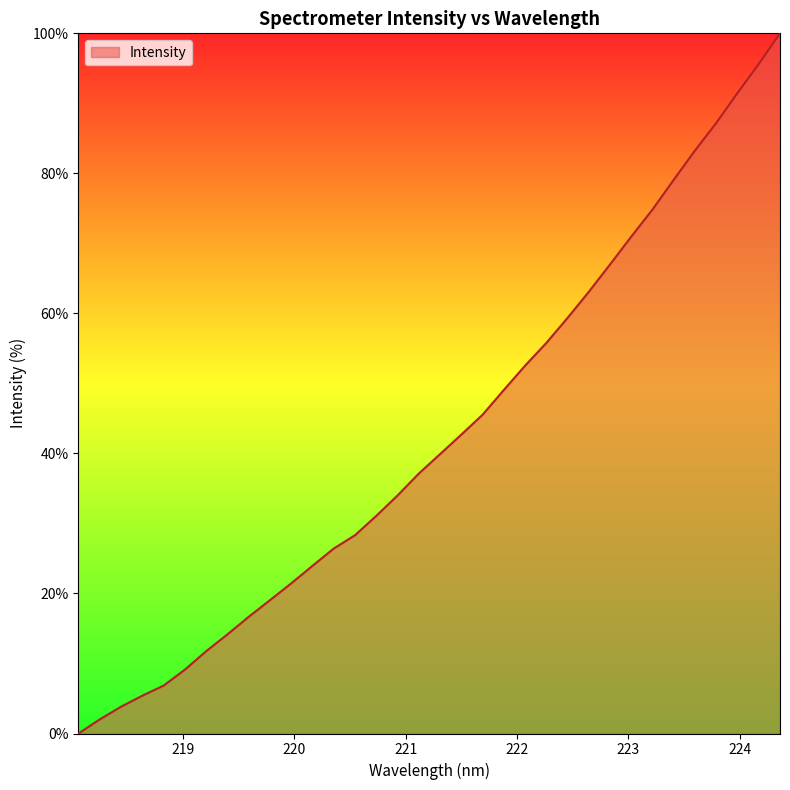

What is the maximum value shown in the chart?

100.0